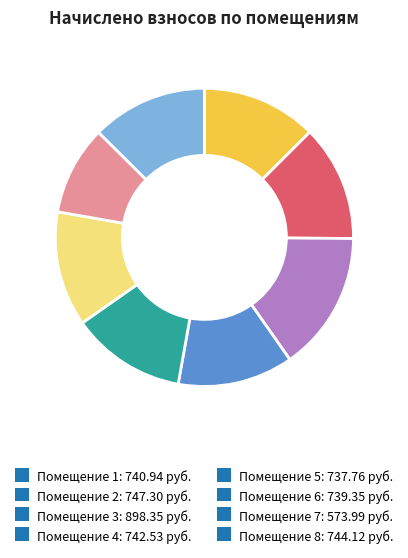

The Помещение 1: 740.94 руб. slice represents 13% of the pie. True or false?

True